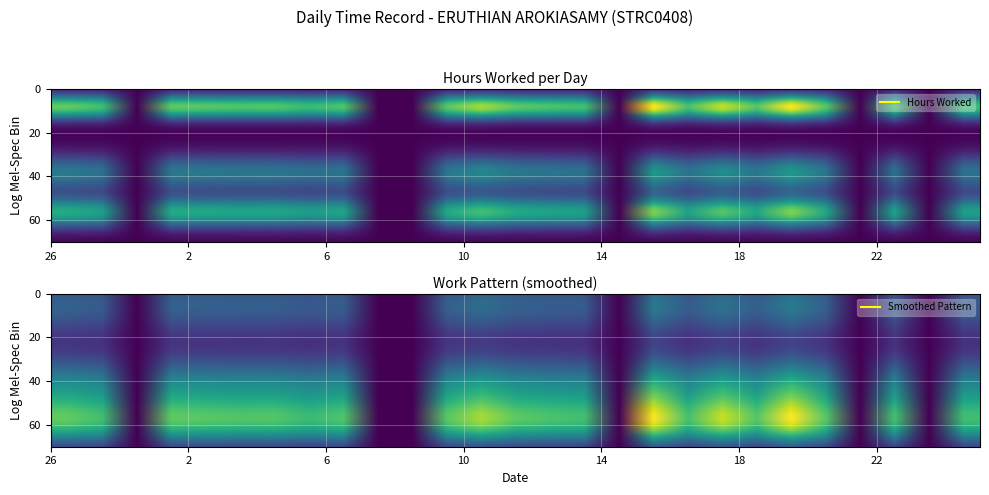

How many data points does each series have?

27